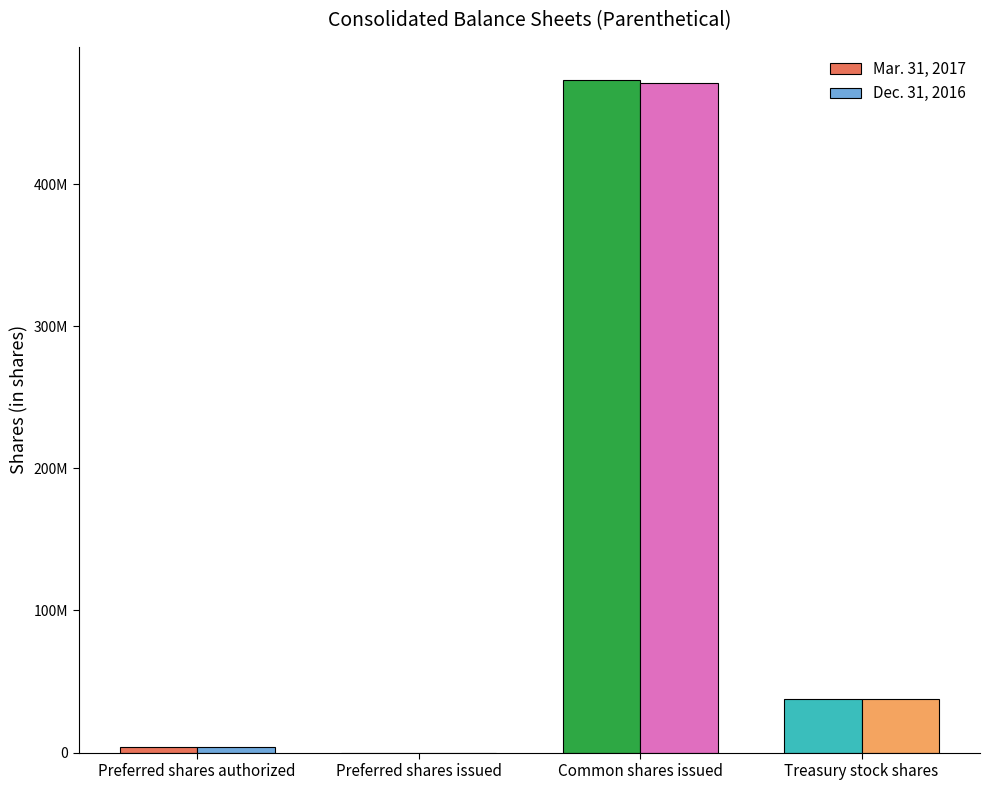

What are all the series names shown in the legend?

Mar. 31, 2017, Dec. 31, 2016